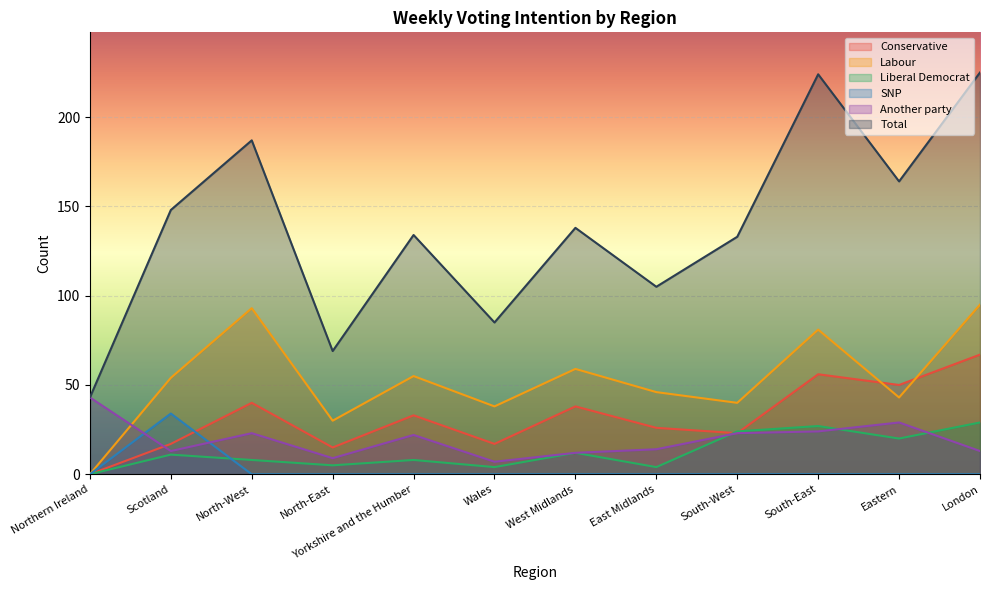

What is the spread (max minus min) of values at North-East?

69